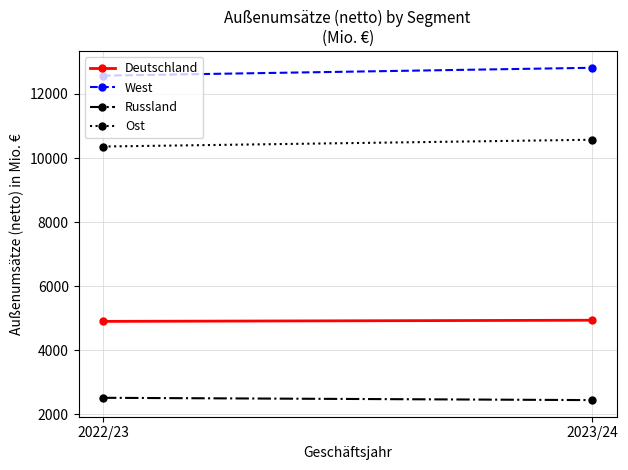

Is this an area chart (filled region under the line)?

No